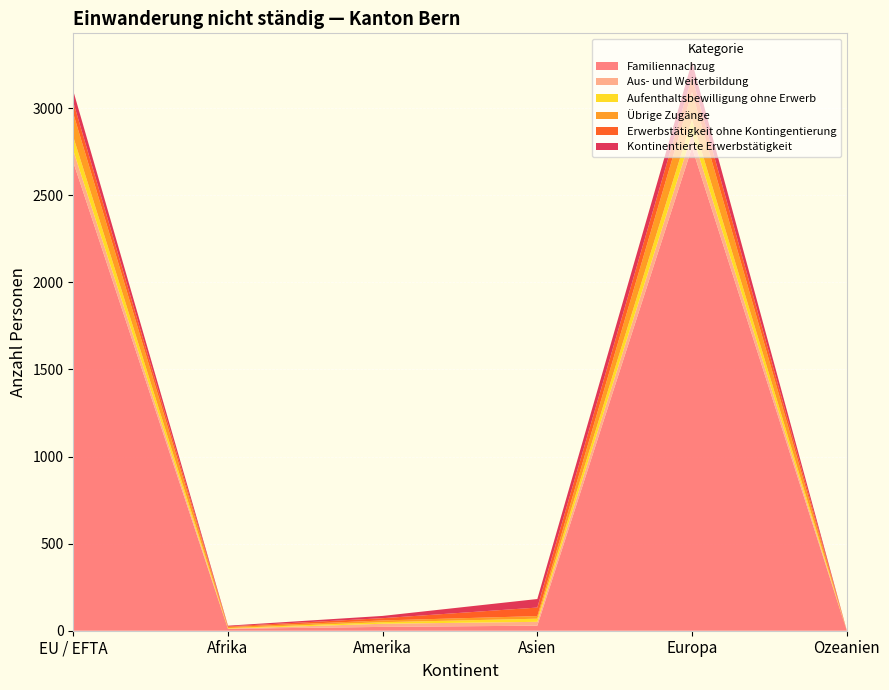

Reading right to left, transcribe all the data shown in this chart.

Erwerbstätigkeit ohne Kontingentierung: 1	87	49	13	4	65
Familiennachzug: 2	2774	29	22	11	2690
Kontinentierte Erwerbstätigkeit: 1	87	49	13	4	65
Aus- und Weiterbildung: 0	78	22	18	1	67
Aufenthaltsbewilligung ohne Erwerb: 0	83	18	9	3	78
Übrige Zugänge: 0	157	15	10	6	134